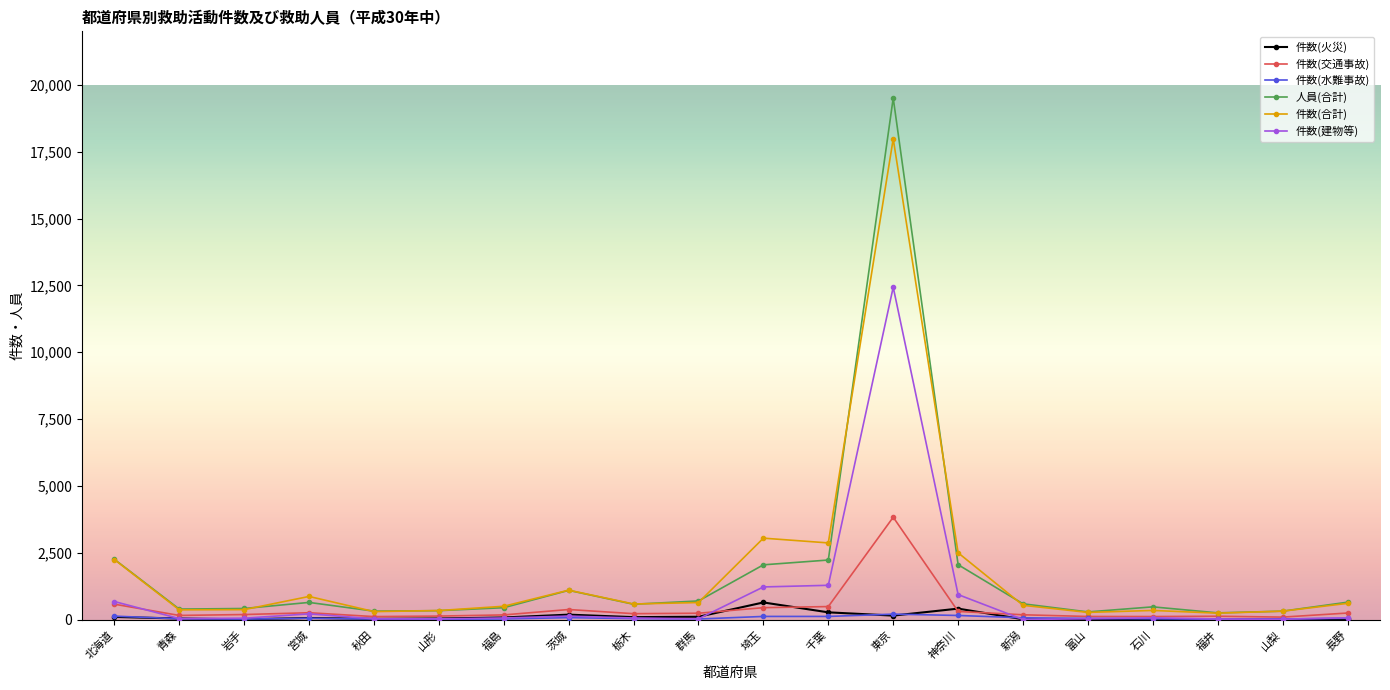

What is the maximum value shown in the chart?

19506